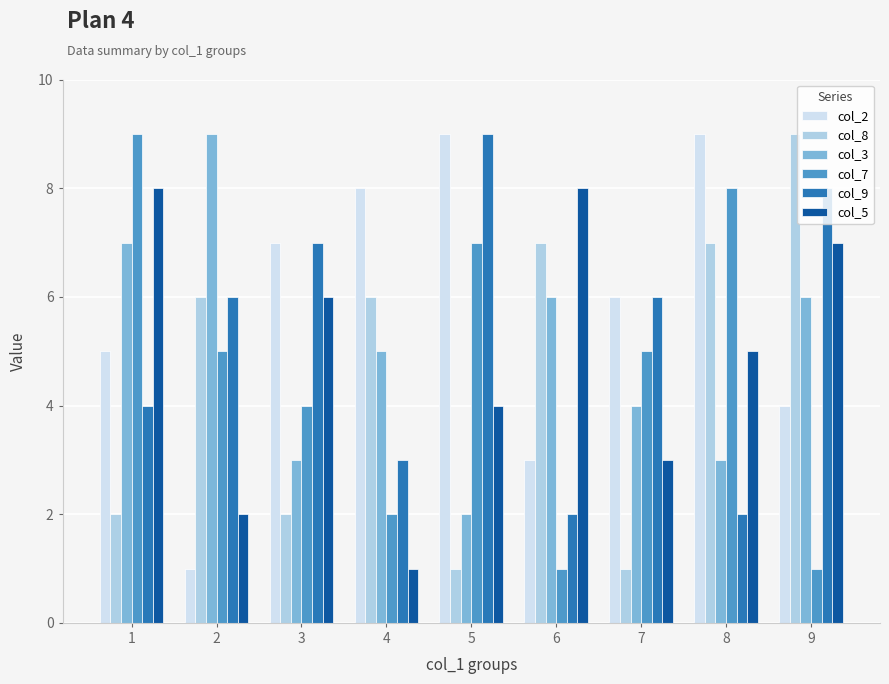

What is the sum of all col_5 values?

44